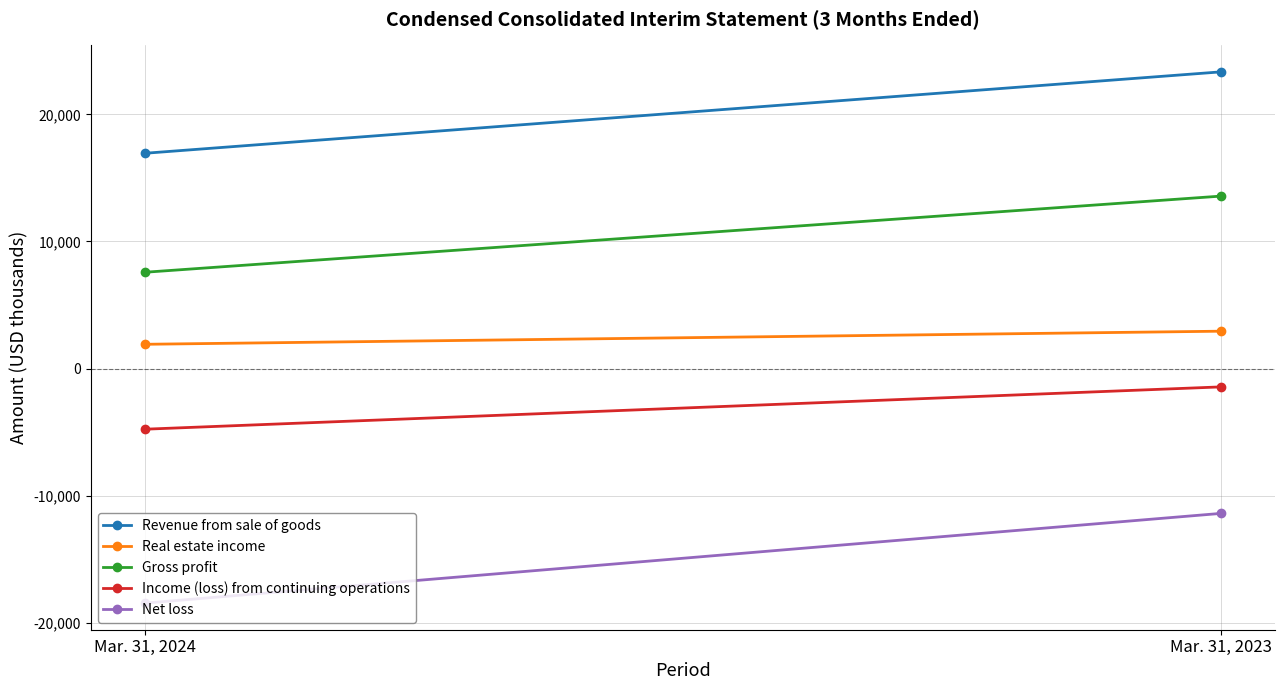

List the series in order of their overall mean, highest first.

Revenue from sale of goods, Gross profit, Real estate income, Income (loss) from continuing operations, Net loss